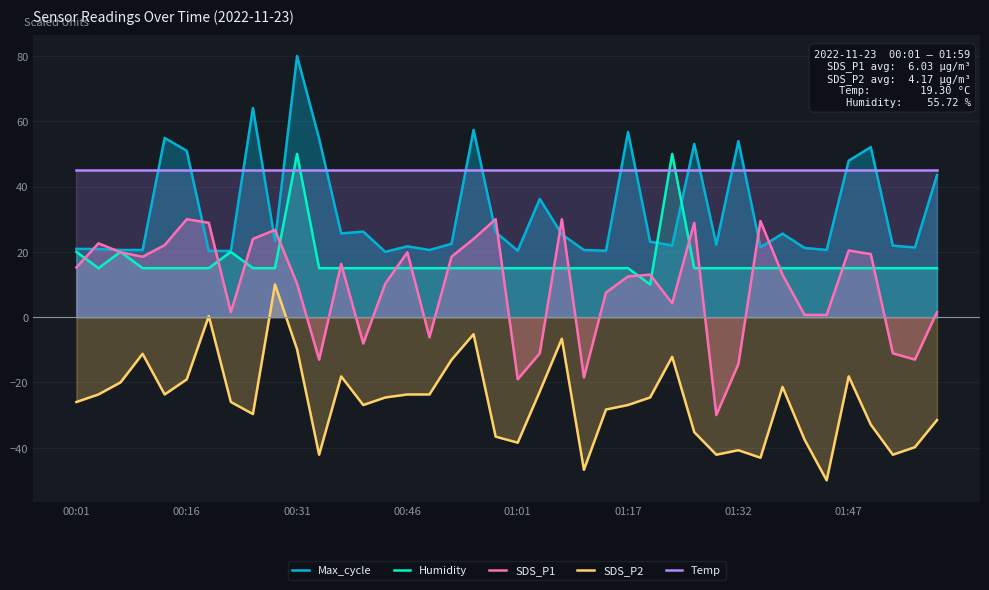

True or false: SDS_P1 has more than 0 interior local peaks.

True